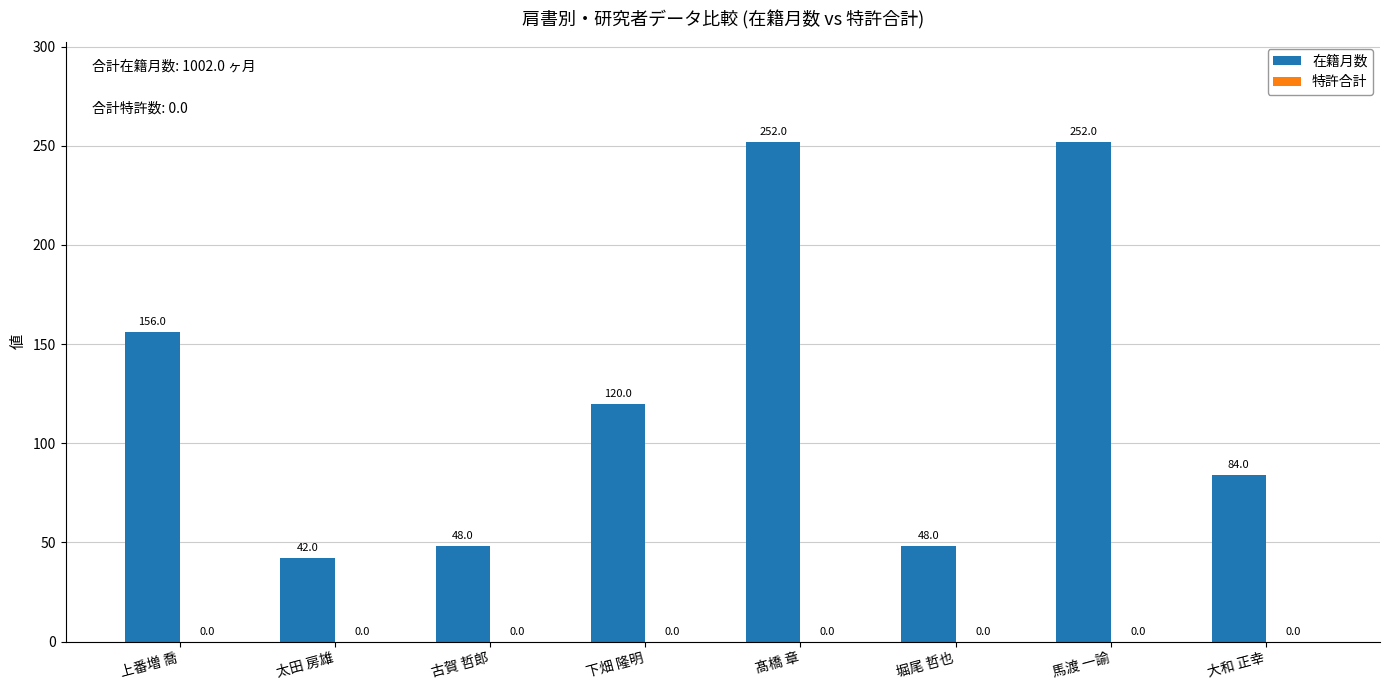

Are the bars horizontal?

No